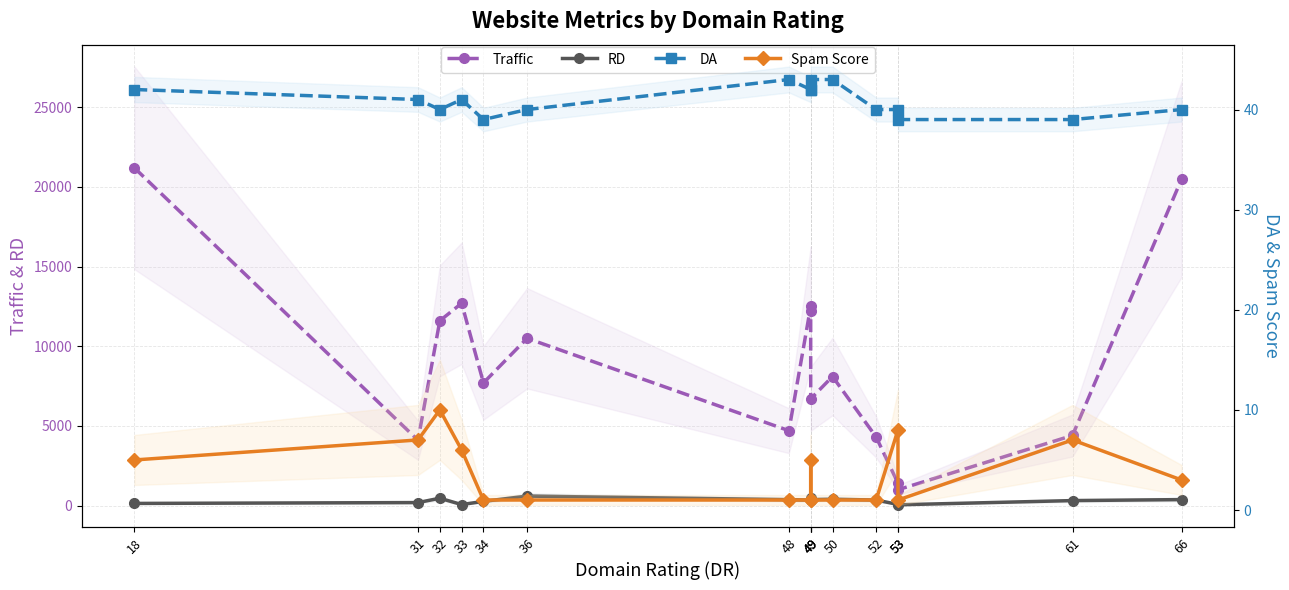

What is the sum of all DA values?

654